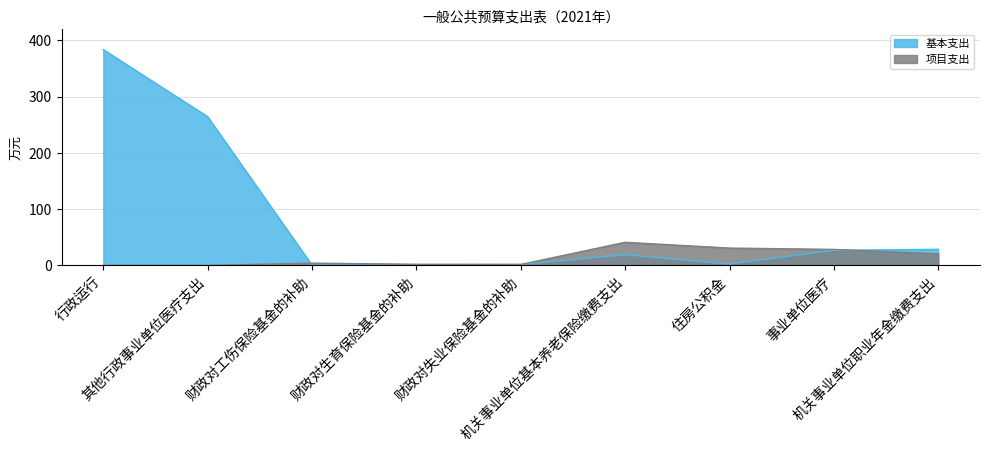

What is the difference between the maximum and second lowest values in the 基本支出 series?

382.3